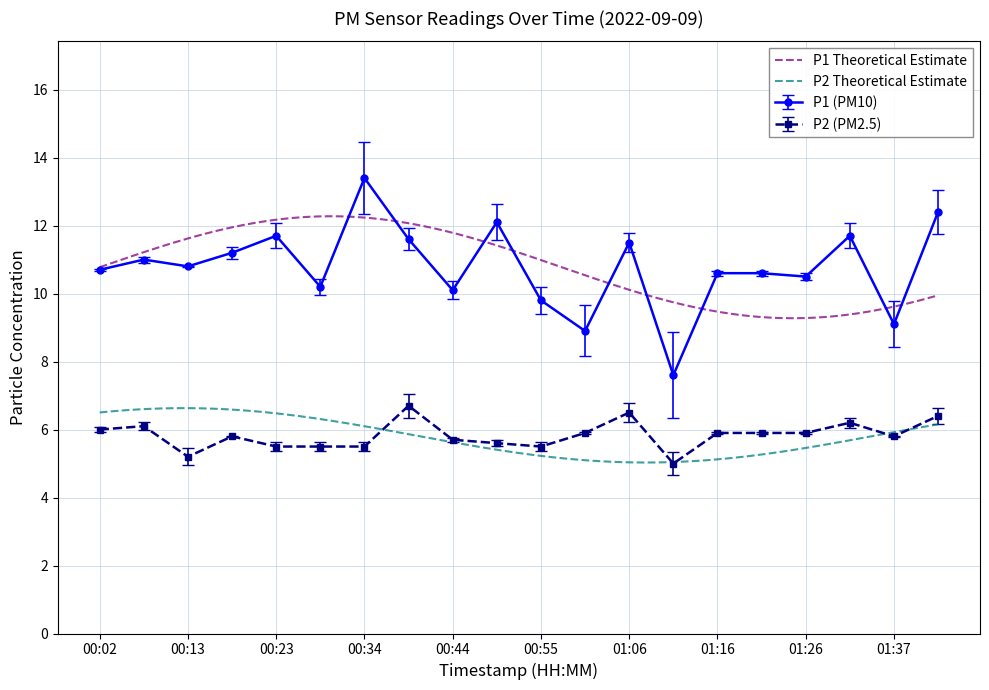

List the series in order of their overall mean, highest first.

P1, P2